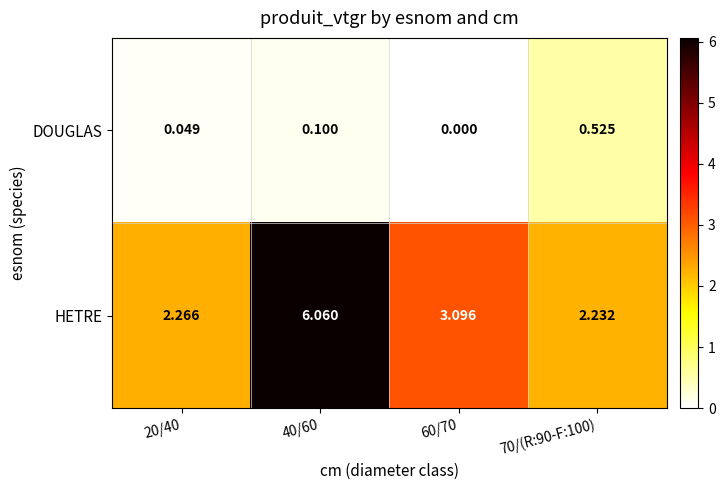

Between 40/60 and 60/70, which series saw the biggest shift?

HETRE